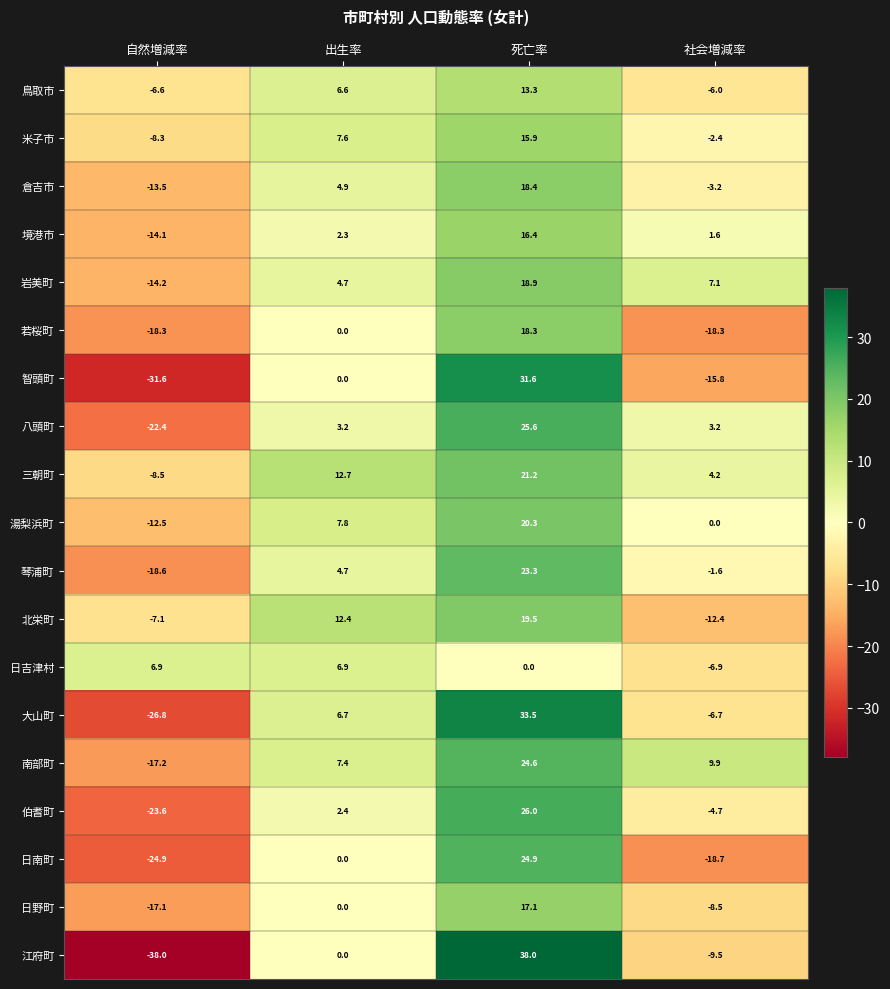

What is the maximum value shown in the chart?

38.0